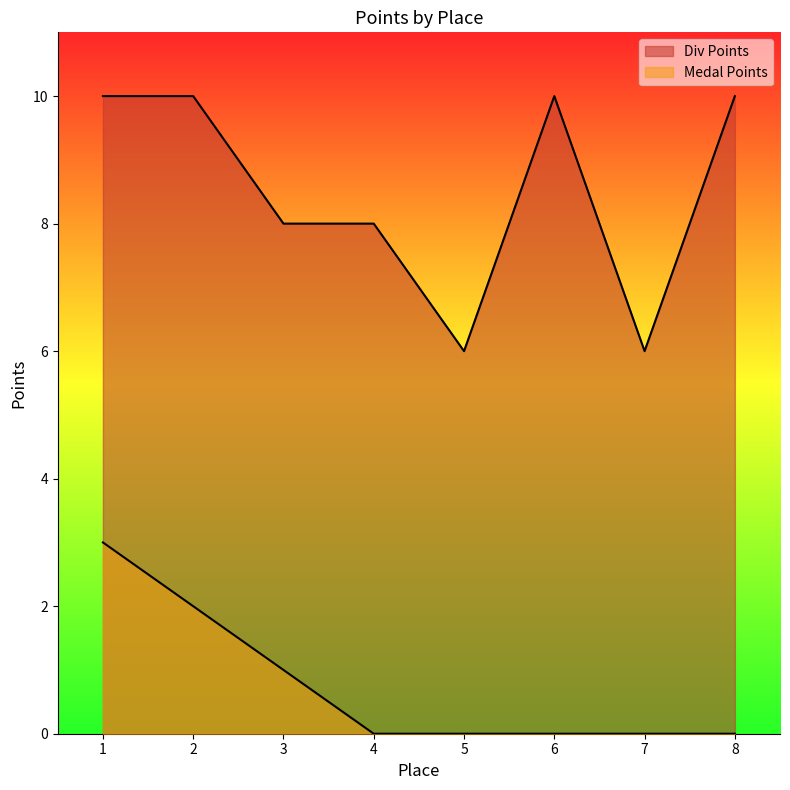

Which has a higher value, 5 or 2?

2